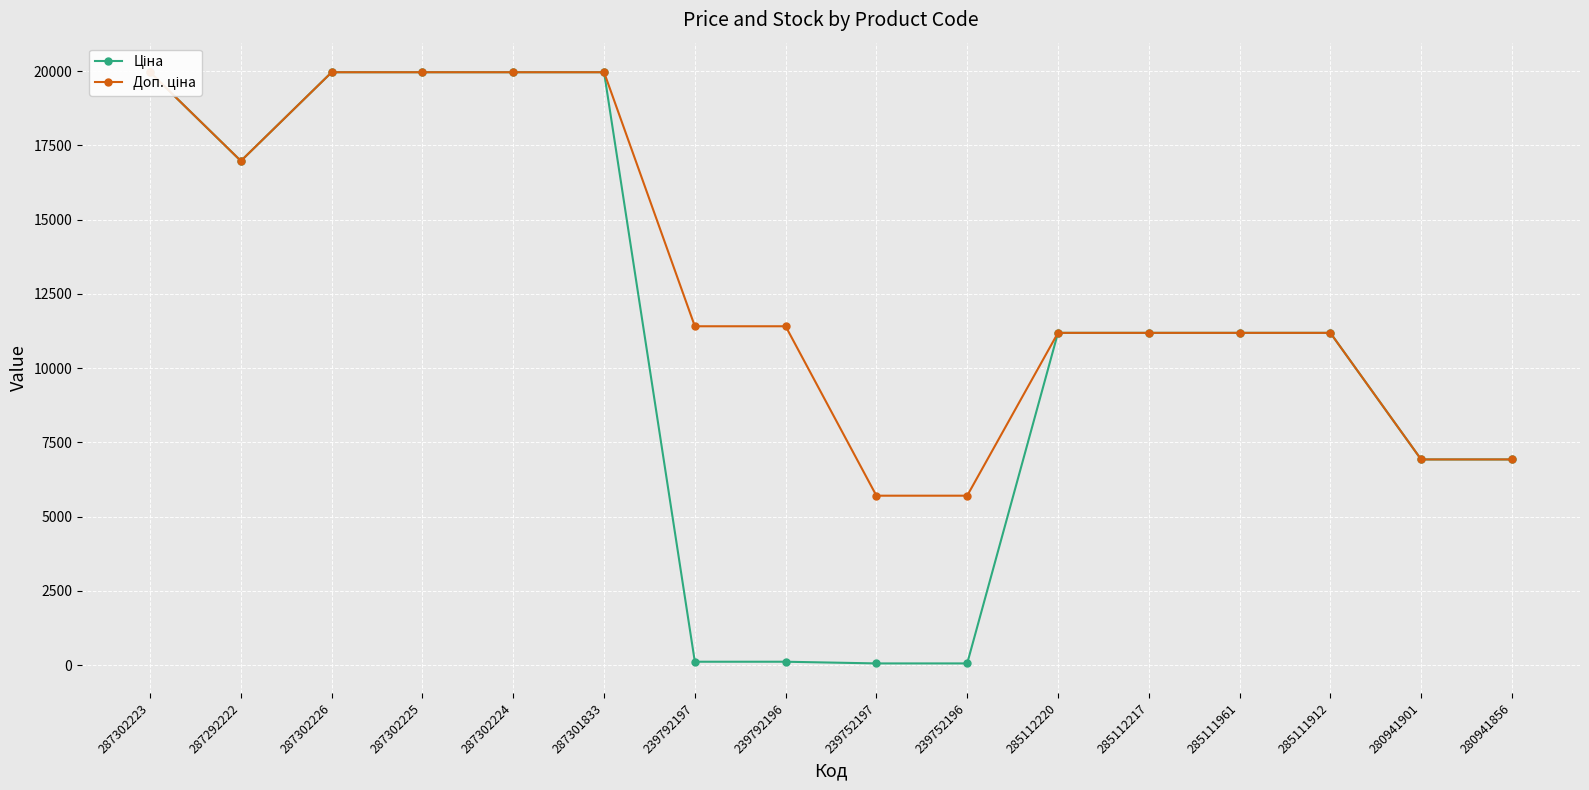

At which category is the sum across all series the highest?

287302223